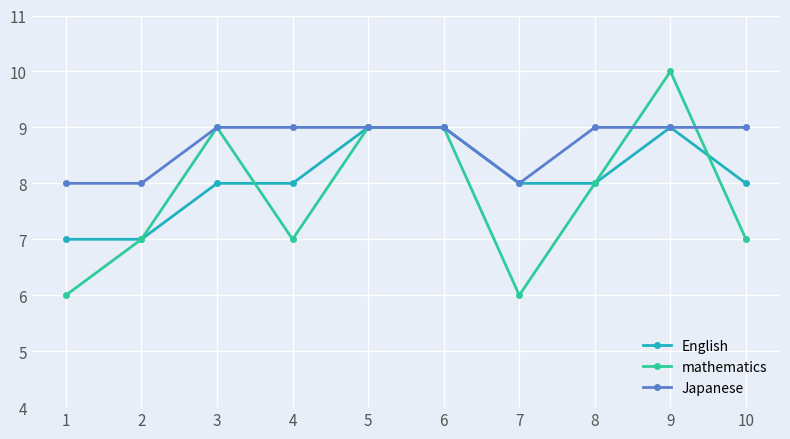

What is the value of the English point at the 2nd from the left?

7